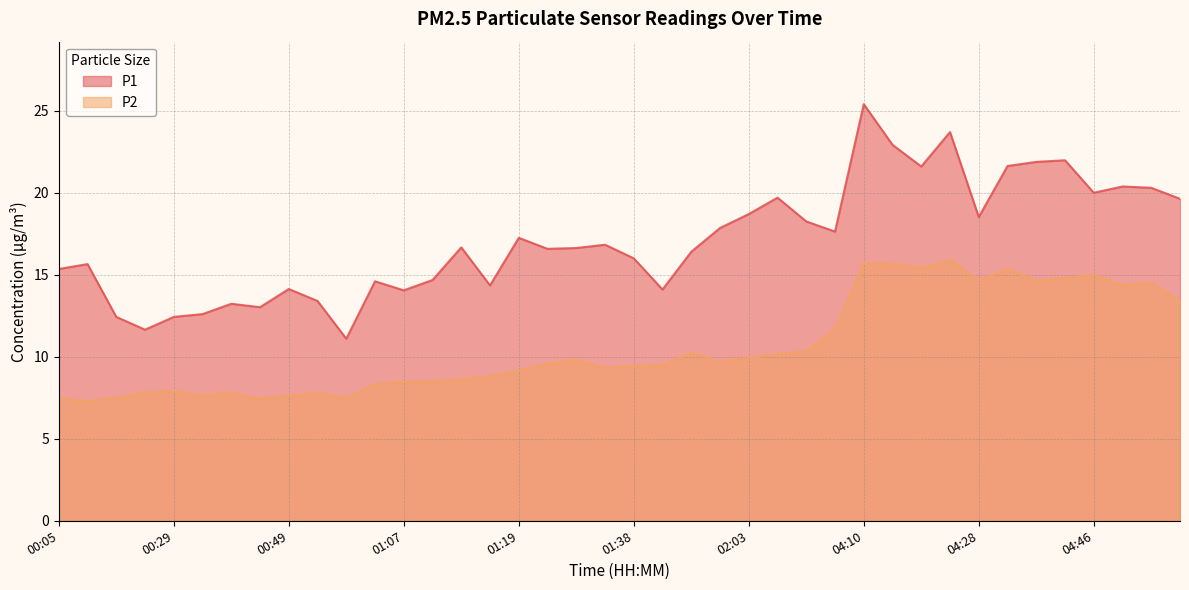

What is the difference between the highest and lowest values at 01:16?

5.5